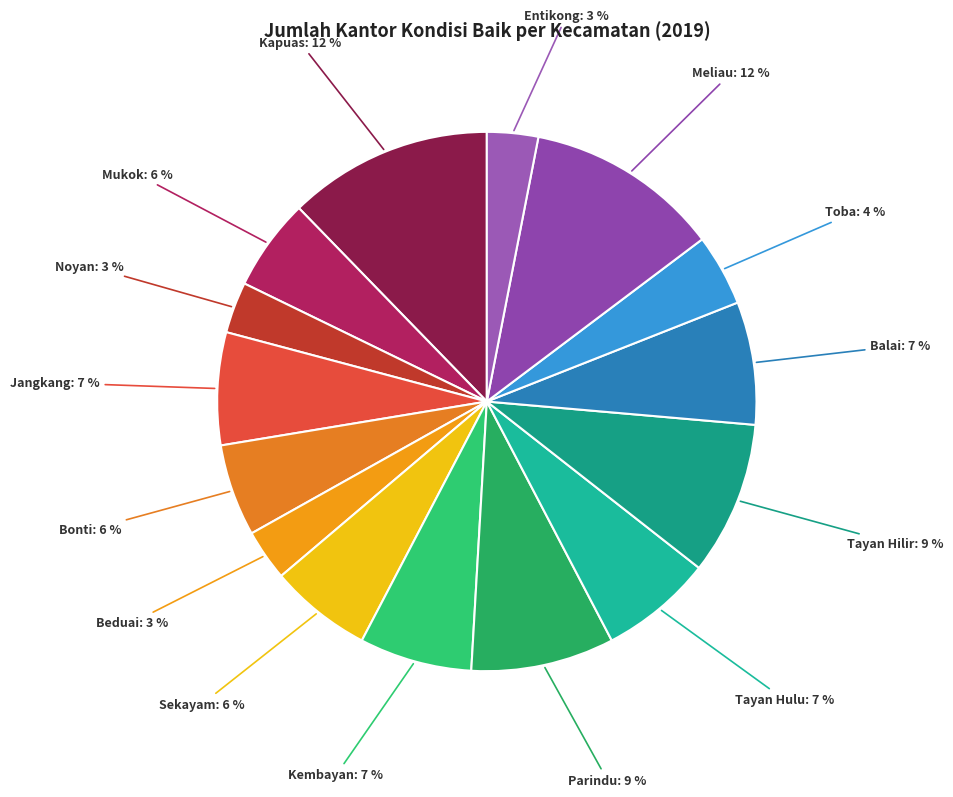

To the nearest percent, what percentage of the pie is Kapuas?

12%